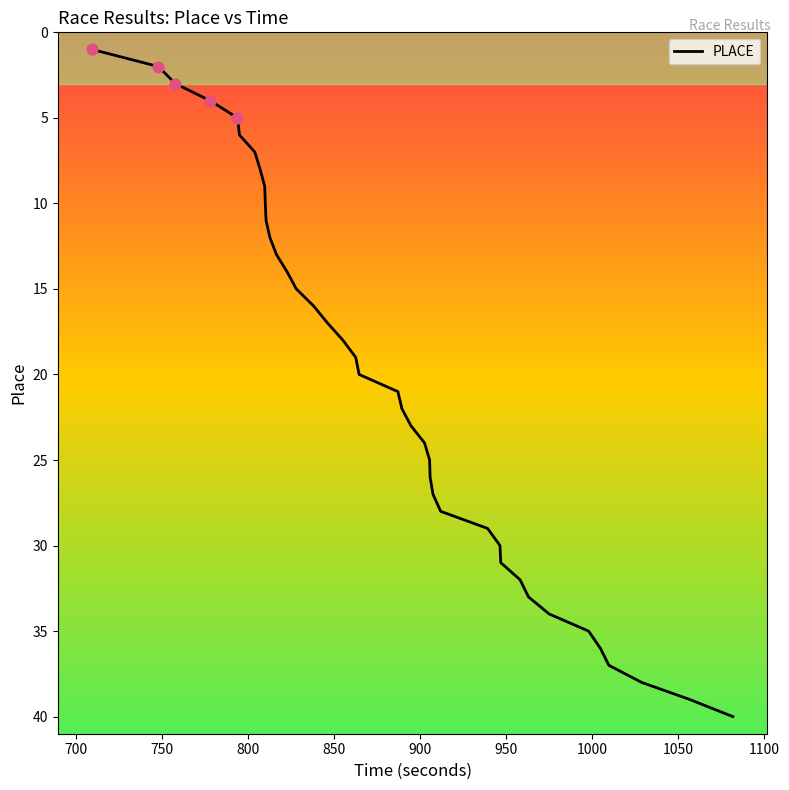

What is the difference between the maximum and minimum values?

39